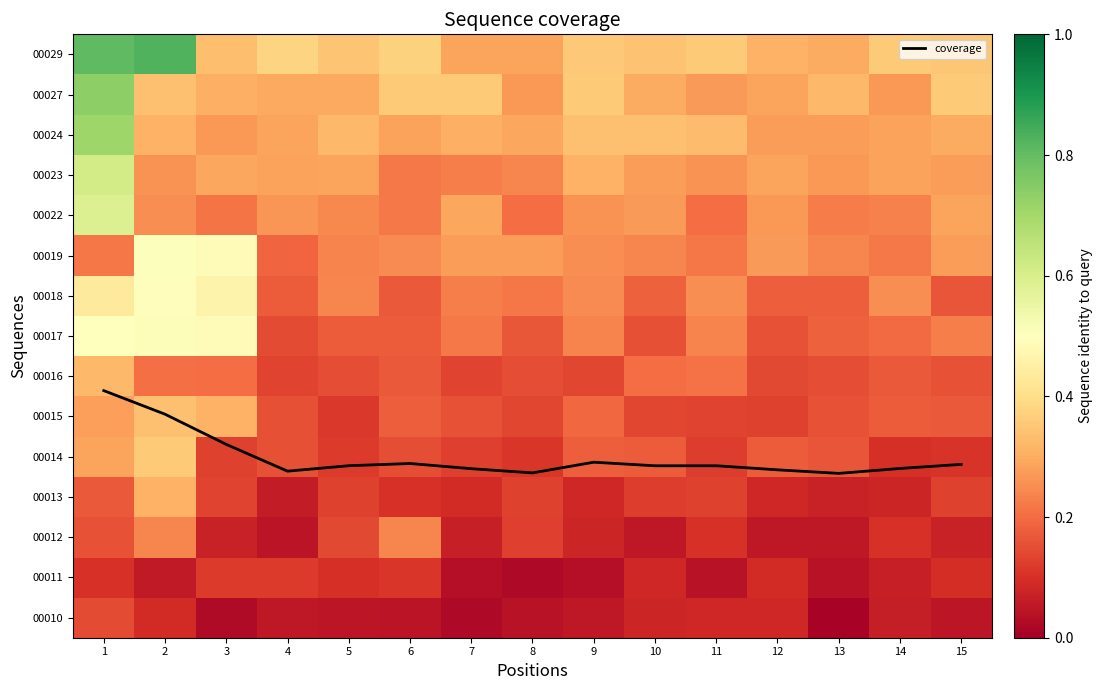

Is it true that row_13 equals 0.3 at 5?

True